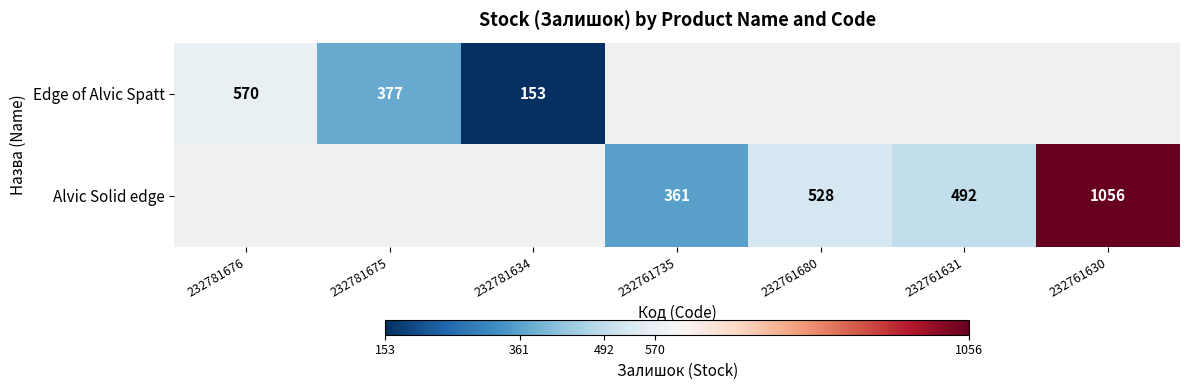

True or false: Alvic Solid edge has a value of 885 at 232761631.

False